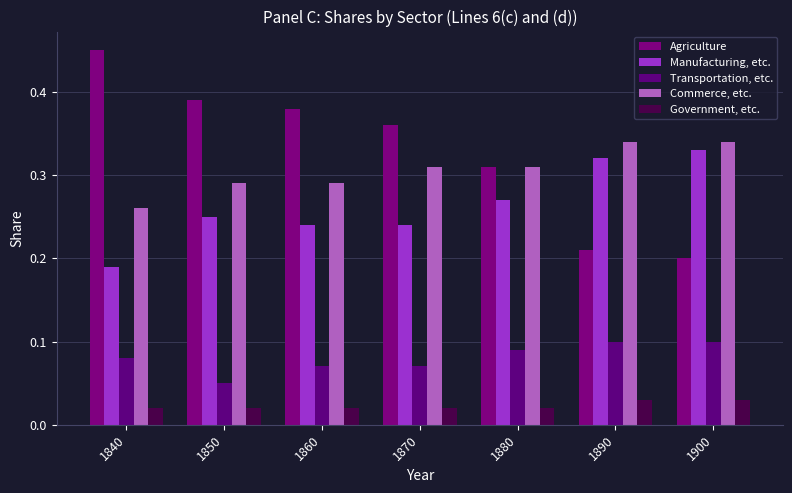

The value of Manufacturing, etc. at 1890 is 0.1. True or false?

False